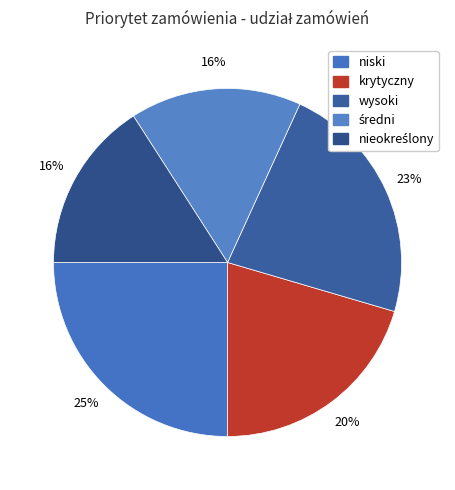

Count the number of slices in the pie.

5